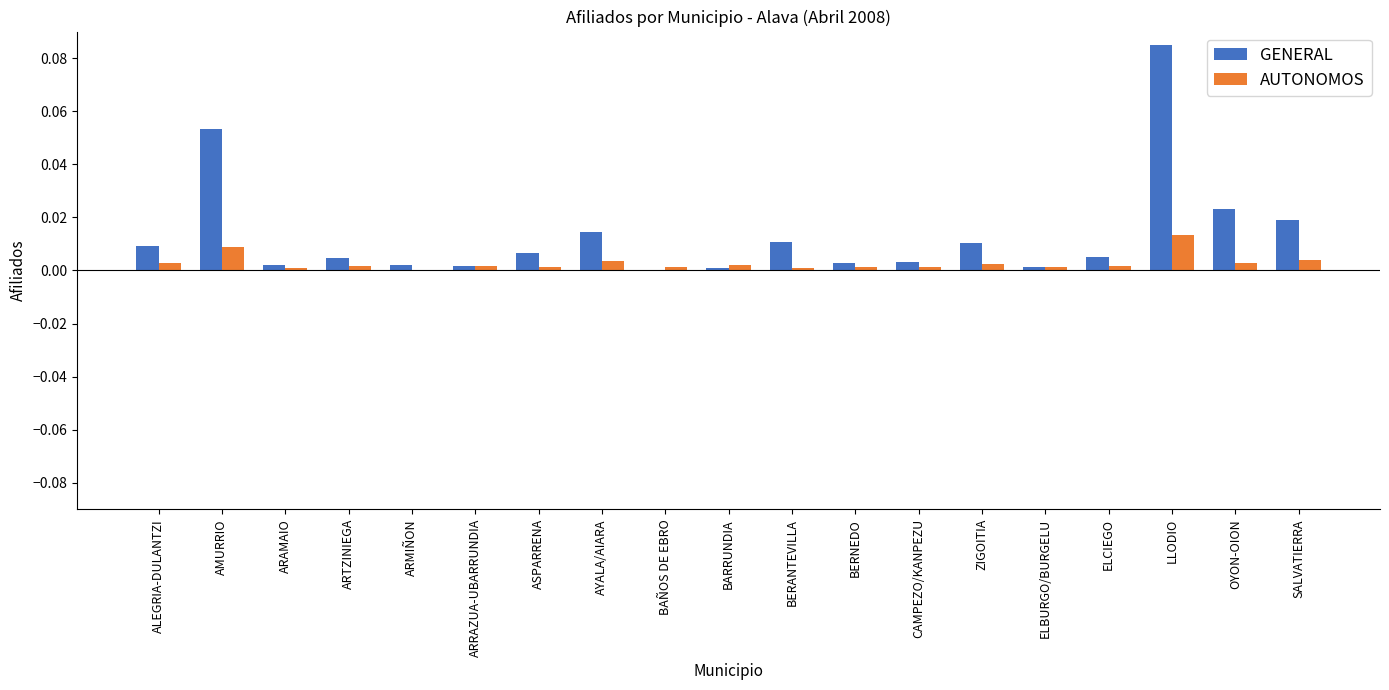

True or false: AUTONOMOS has a value of 0.0 at ELBURGO/BURGELU.

True